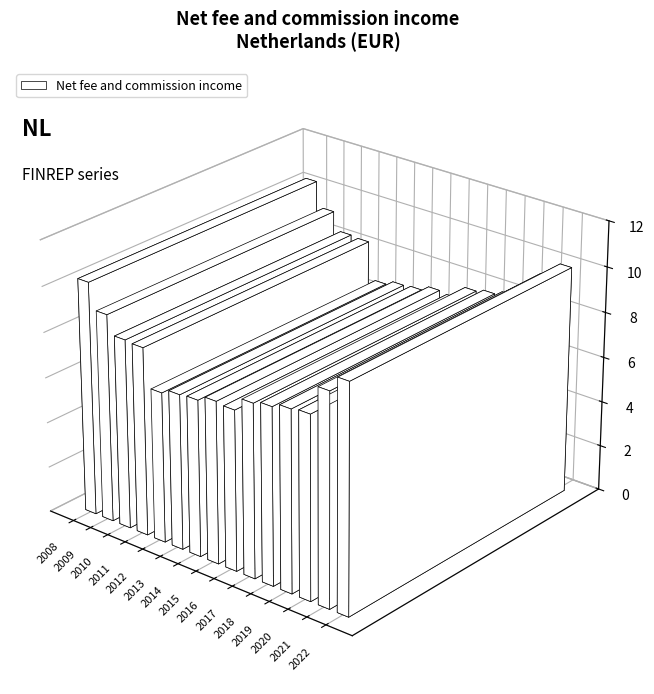

What is the change in value from 2019 to 2020?

+81117